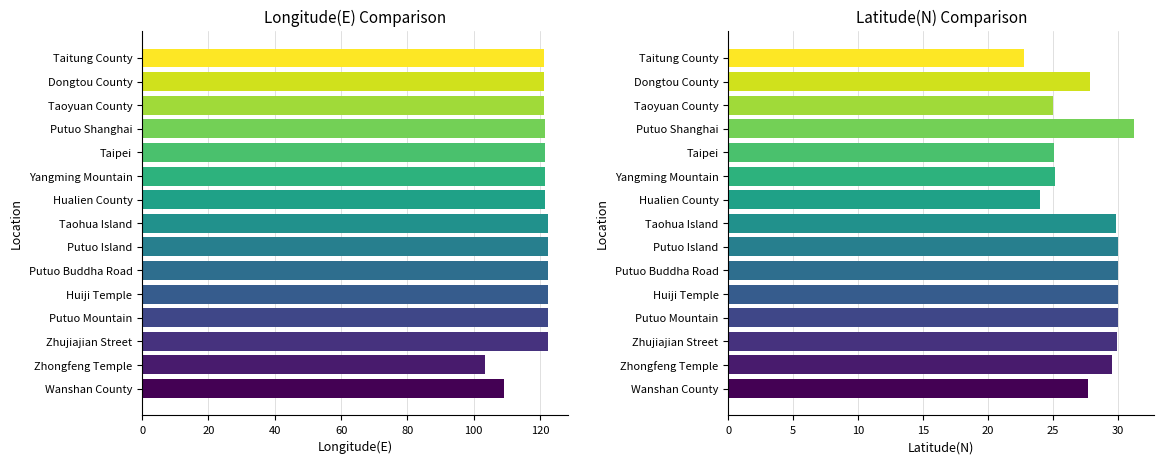

Read the Latitude(N) value at Yangming Mountain.

25.1